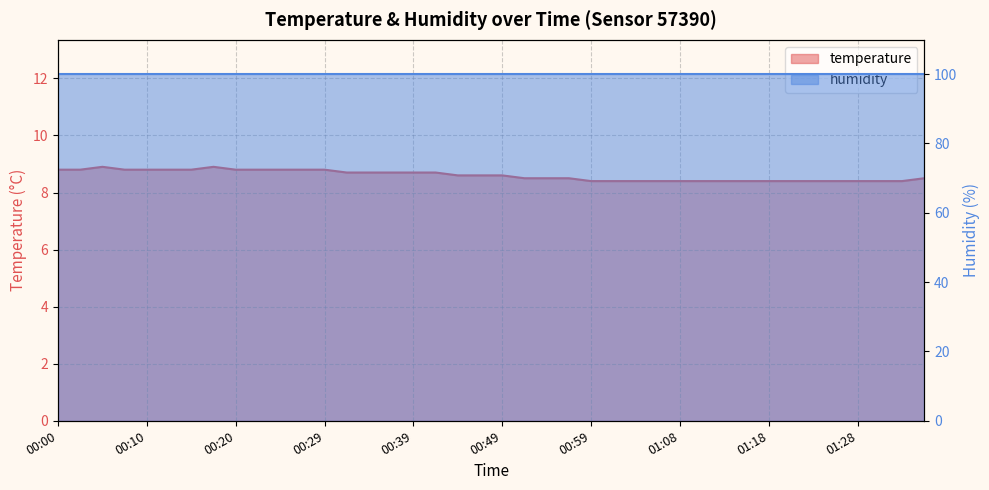

Reading left to right, transcribe all the data shown in this chart.

8.8	8.8	8.9	8.8	8.8	8.8	8.8	8.9	8.8	8.8	8.8	8.8	8.8	8.7	8.7	8.7	8.7	8.7	8.6	8.6	8.6	8.5	8.5	8.5	8.4	8.4	8.4	8.4	8.4	8.4	8.4	8.4	8.4	8.4	8.4	8.4	8.4	8.4	8.4	8.5